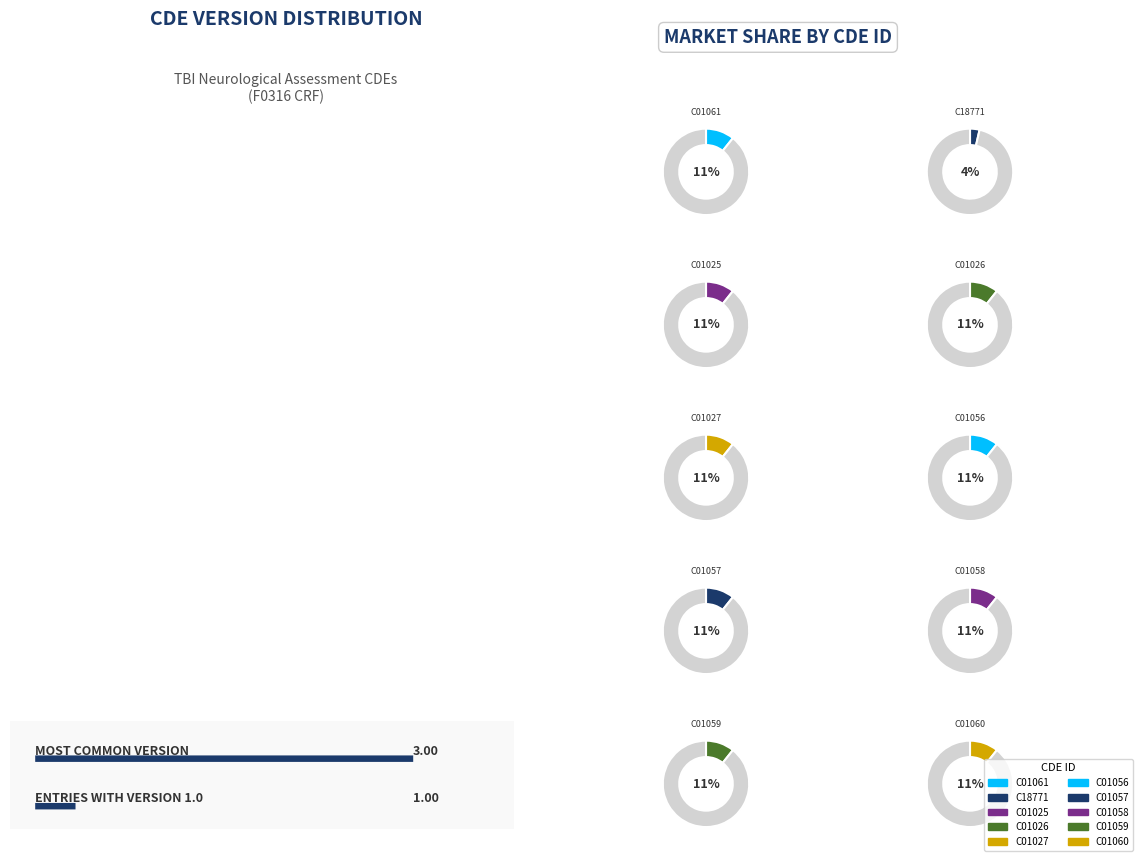

What portion of the pie excludes C18771?

96.4%